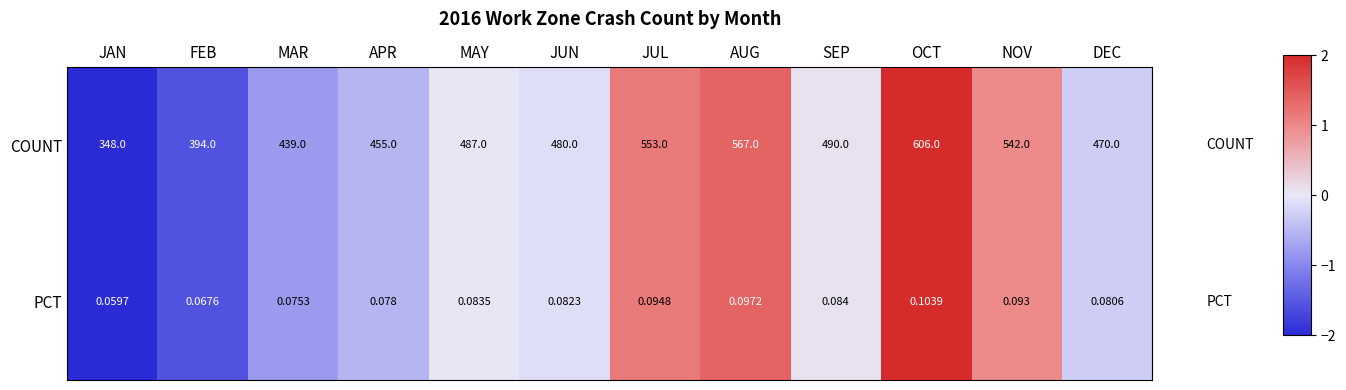

Which series changed the most between OCT and DEC?

COUNT